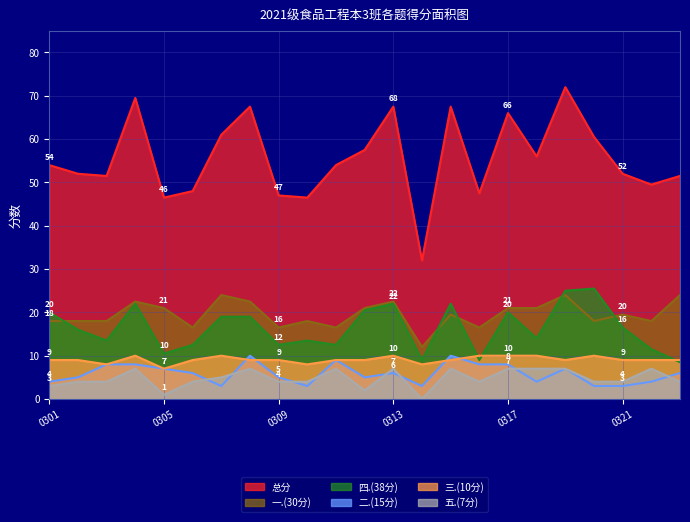

What is the difference between the maximum and second lowest values in the 二.(15分) series?

7.0